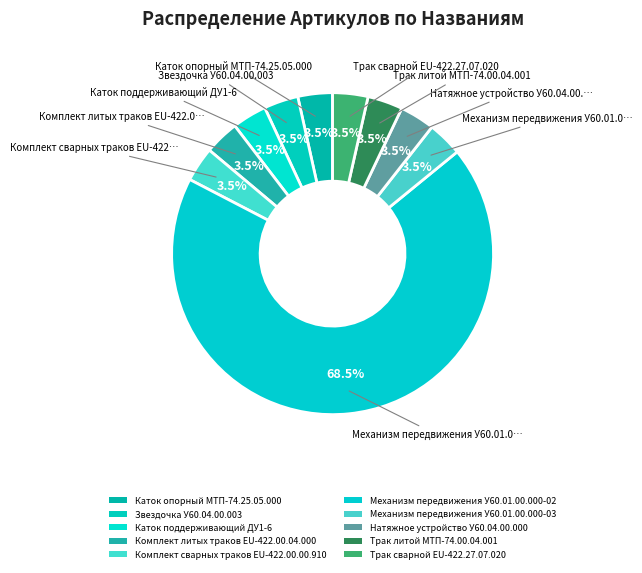

The Механизм передвижения У60.01.00.000-03 slice represents 4% of the pie. True or false?

True